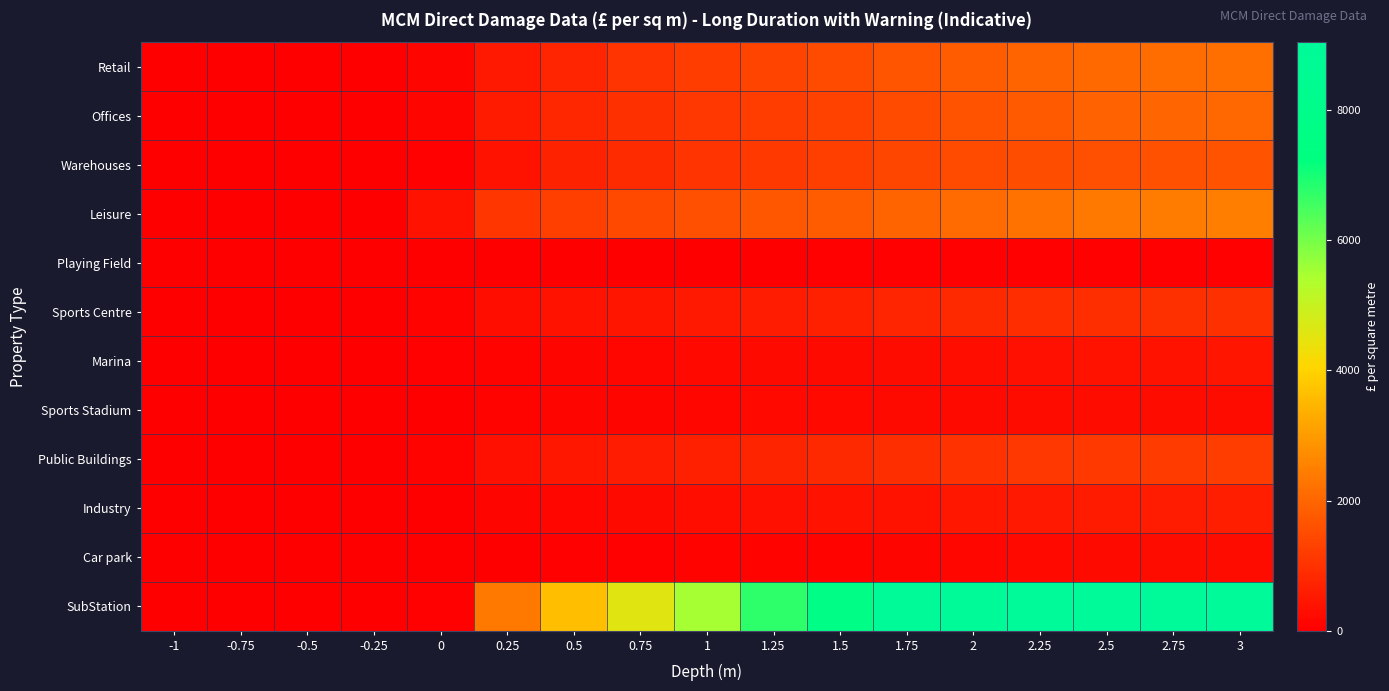

What is the spread (max minus min) of values at 0.75?

4544